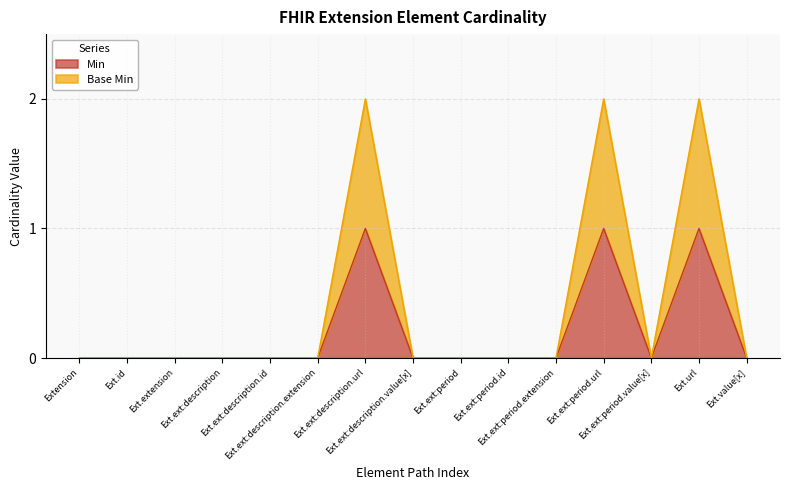

The Base Min series shows -1 at Ext.ext:period. True or false?

False